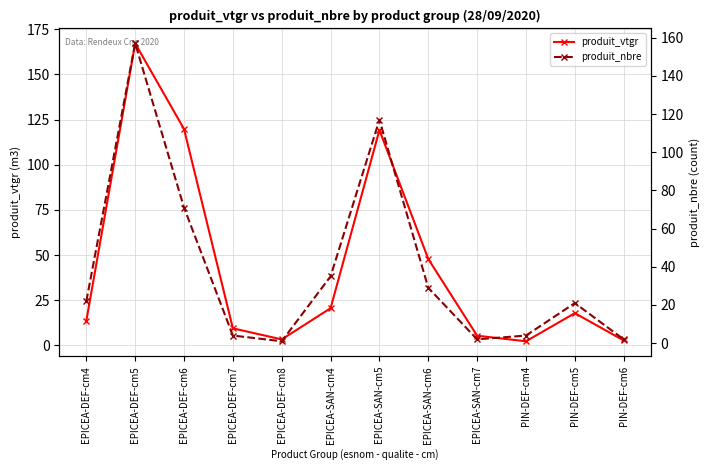

What is the total value across all series at EPICEA-DEF-cm4?

35.6